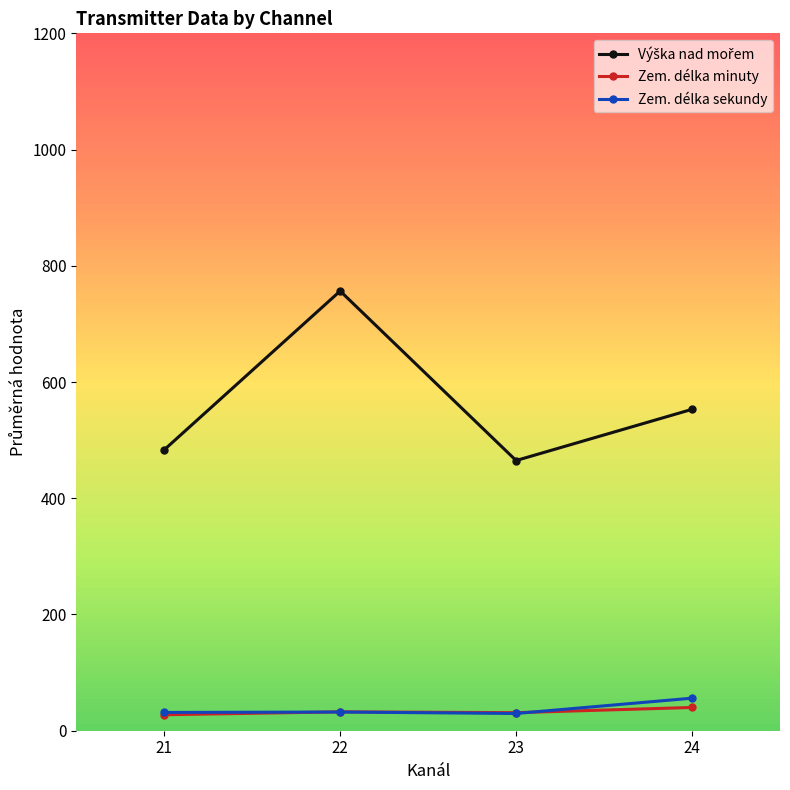

What is the difference between the highest and lowest values at 21?

455.9